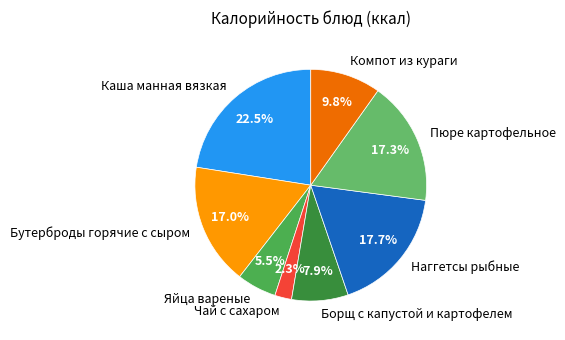

To the nearest percent, what is the difference between the Чай с сахаром and Бутерброды горячие с сыром slice percentages?

15%